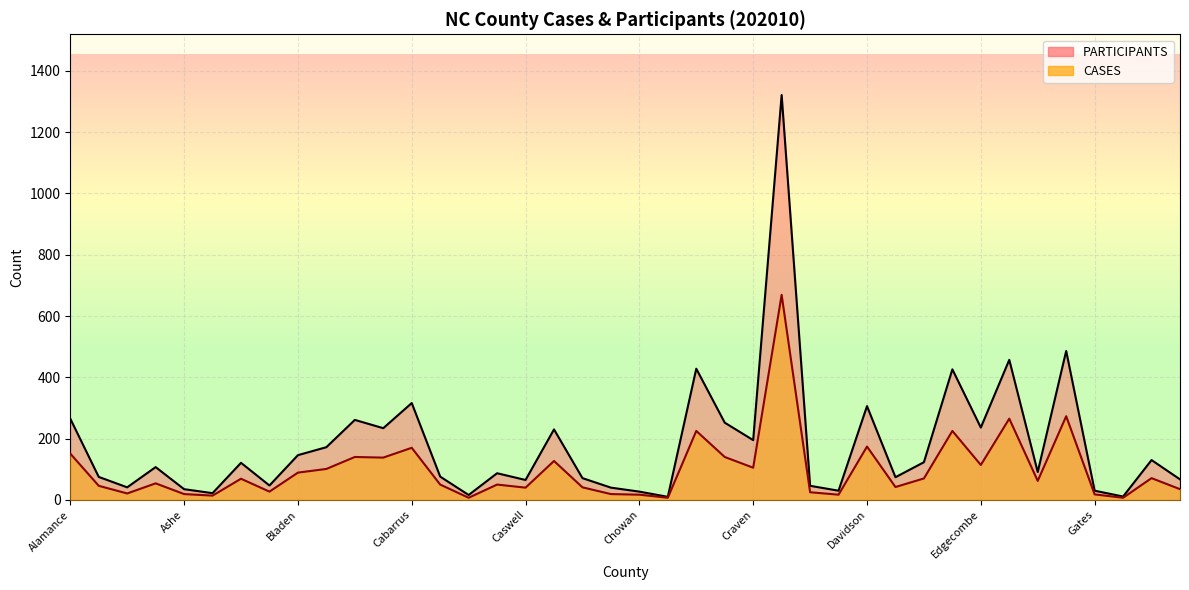

True or false: PARTICIPANTS and CASES cross at least once.

False